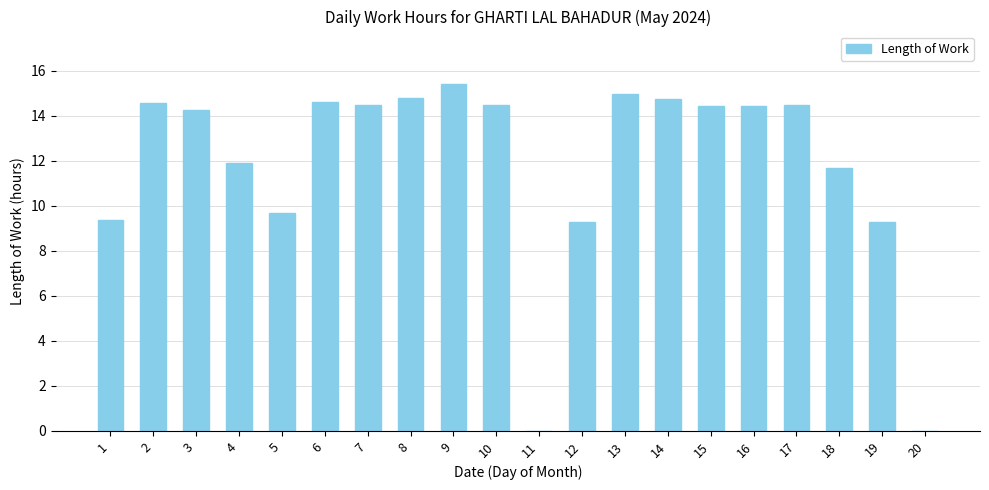

Are the bars horizontal?

No